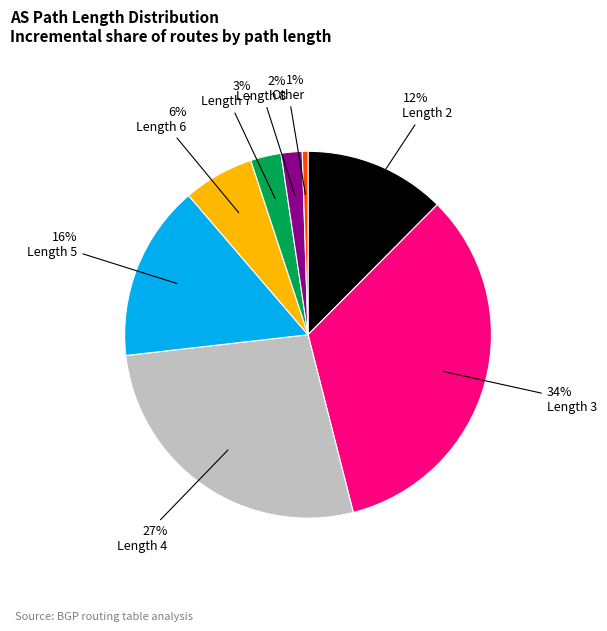

Do Length 4 and Length 5 together represent more than half of the pie?

No